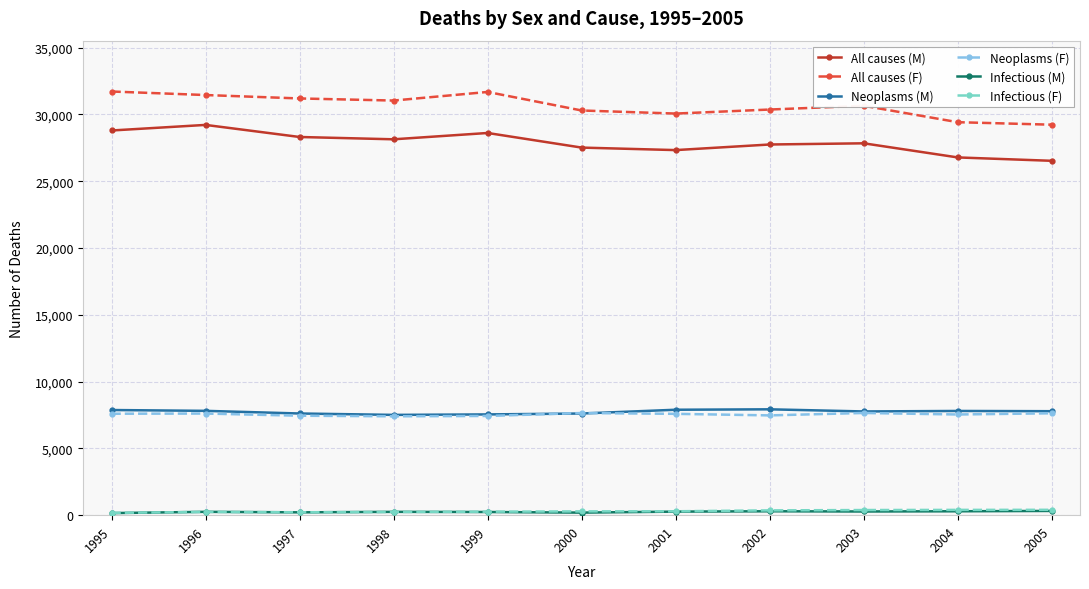

True or false: All causes (F) and Neoplasms (M) intersect in this chart.

False